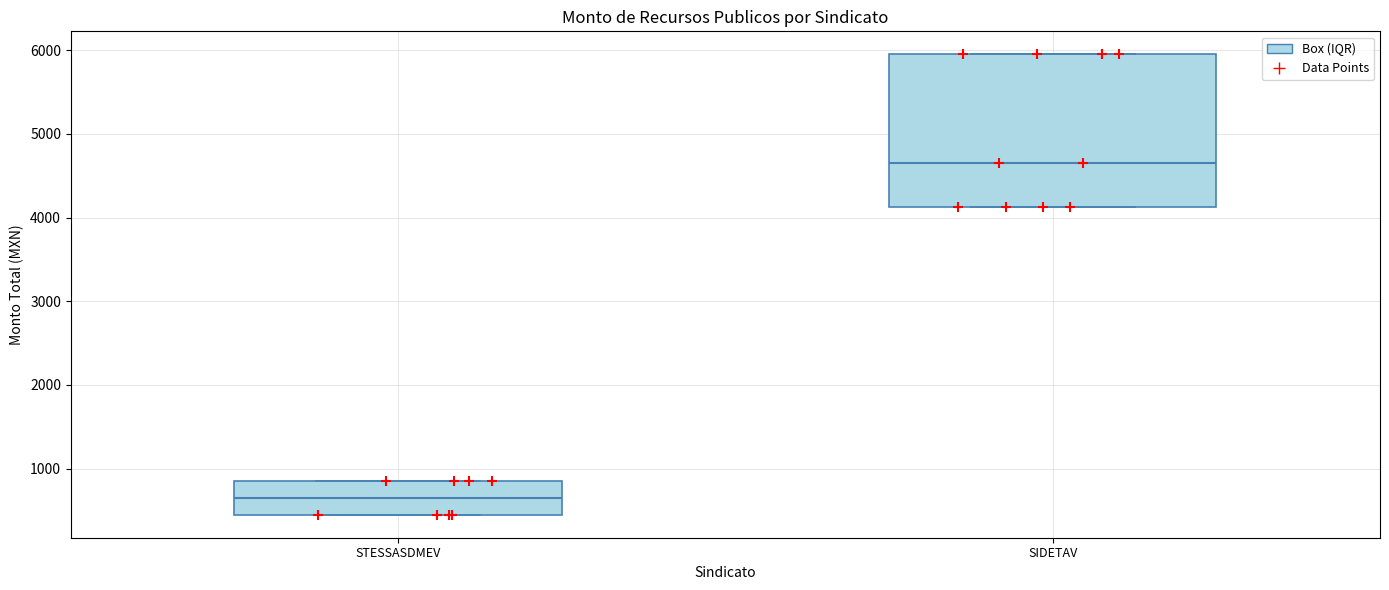

Reading left to right, transcribe this box plot: for each box, give where its median line is, the range the box spans, and where its two whiskers end, as read against the y-axis. The values are not printed on the chart, so give them approximately, as read against the axis.

STESSASDMEV: median 700, box 500 to 900, whiskers 500 to 900
SIDETAV: median 4700, box 4100 to 6000, whiskers 4100 to 6000